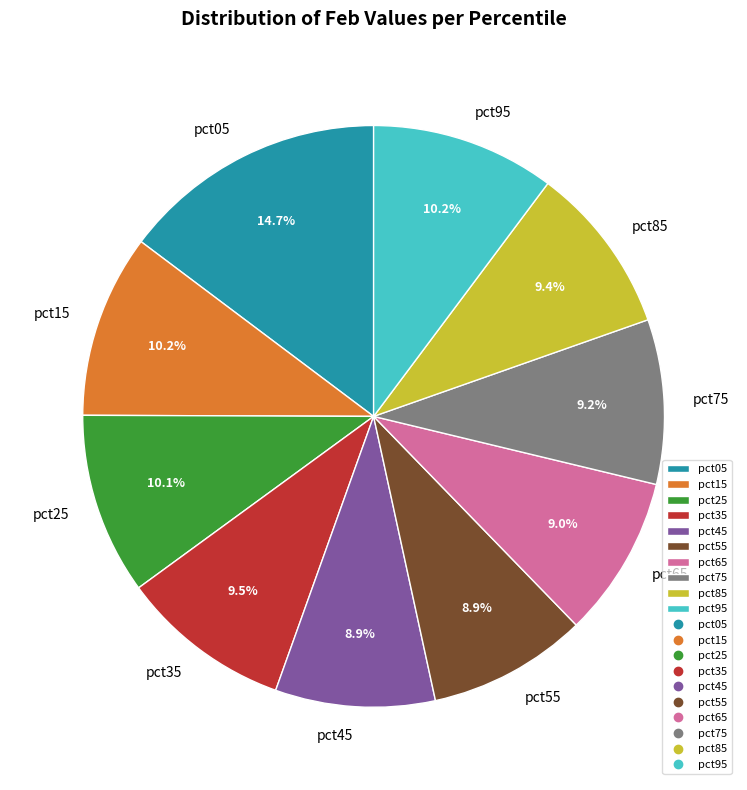

Combined, do pct65 and pct05 account for over 50%?

No